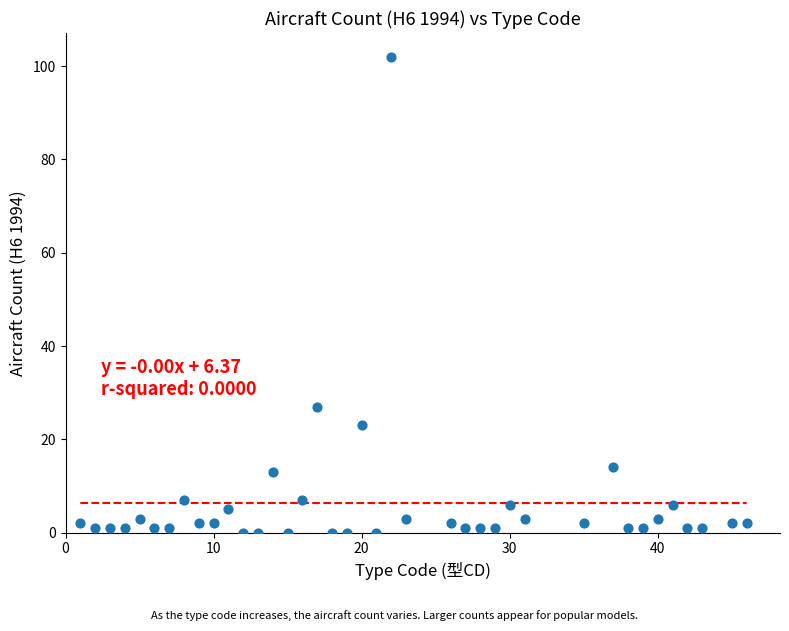

What Y value in the scatter plot is closest to 51?

27